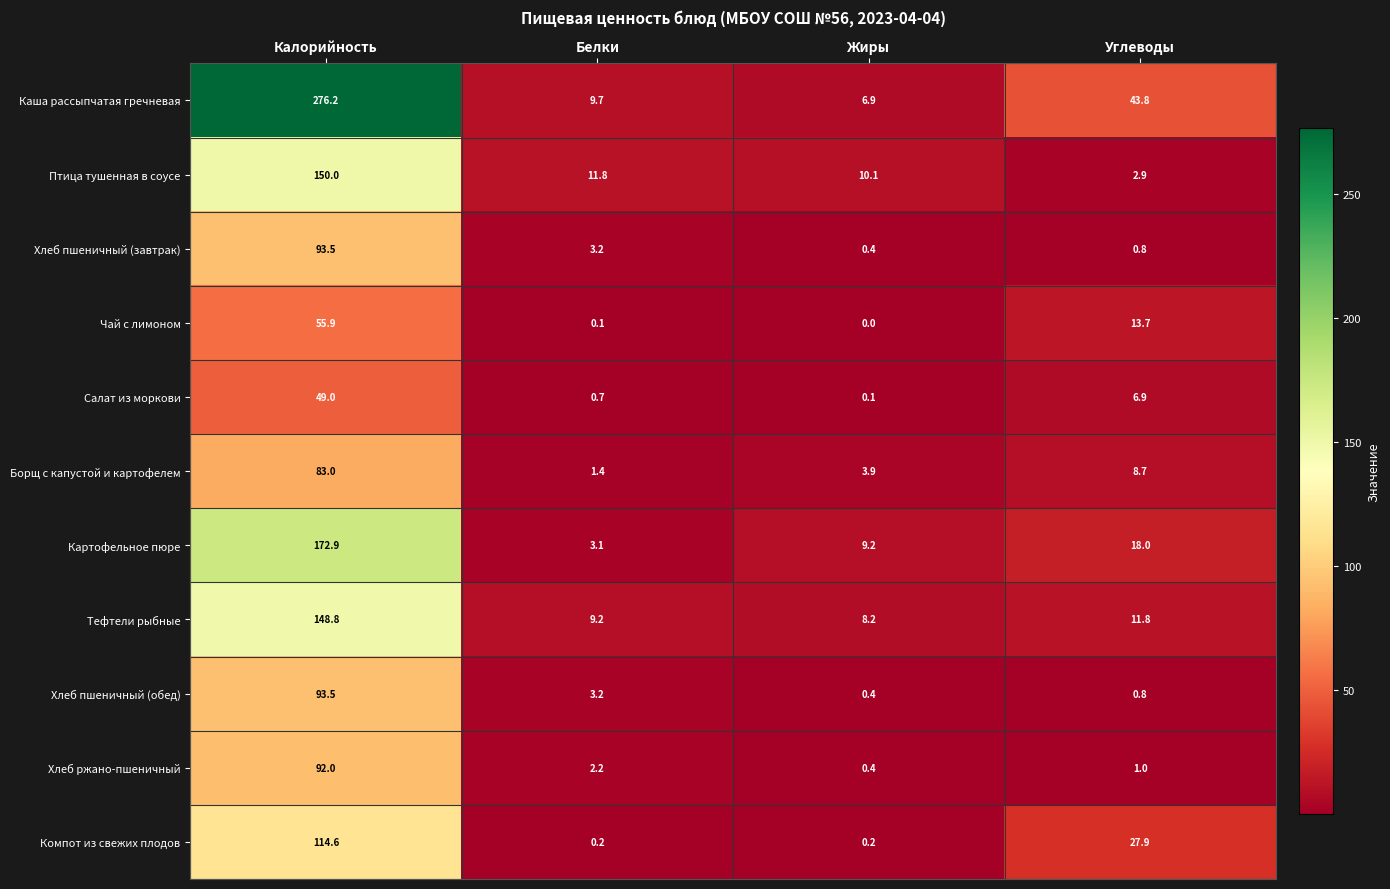

Which series has the widest spread of values?

Каша рассыпчатая гречневая